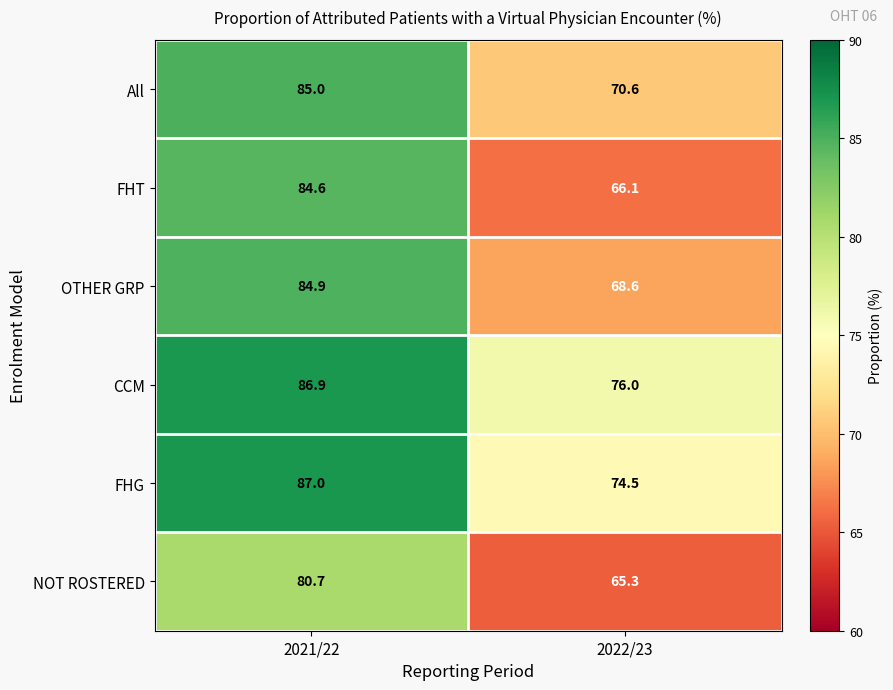

What is the sum of the All values at 2021/22 and 2022/23?

155.6